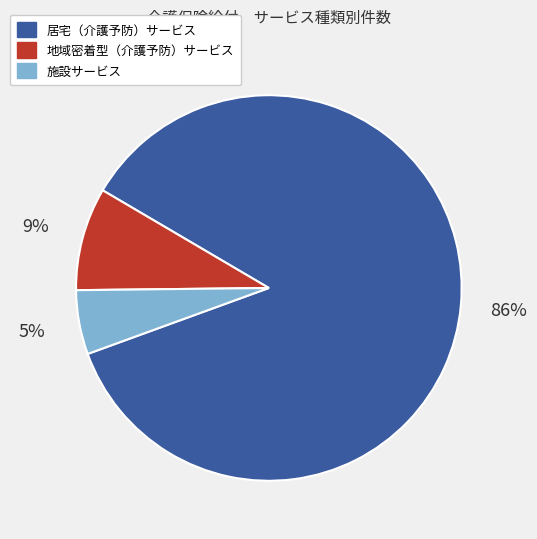

Which category has the biggest portion of the pie?

居宅（介護予防）サービス